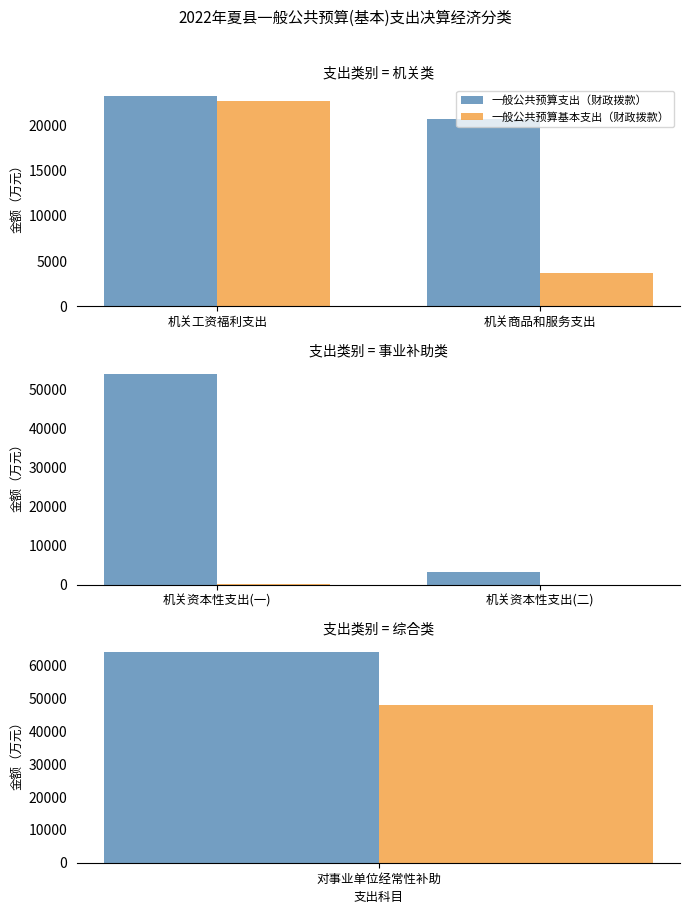

Are the bars grouped side by side (vs. stacked)?

Yes